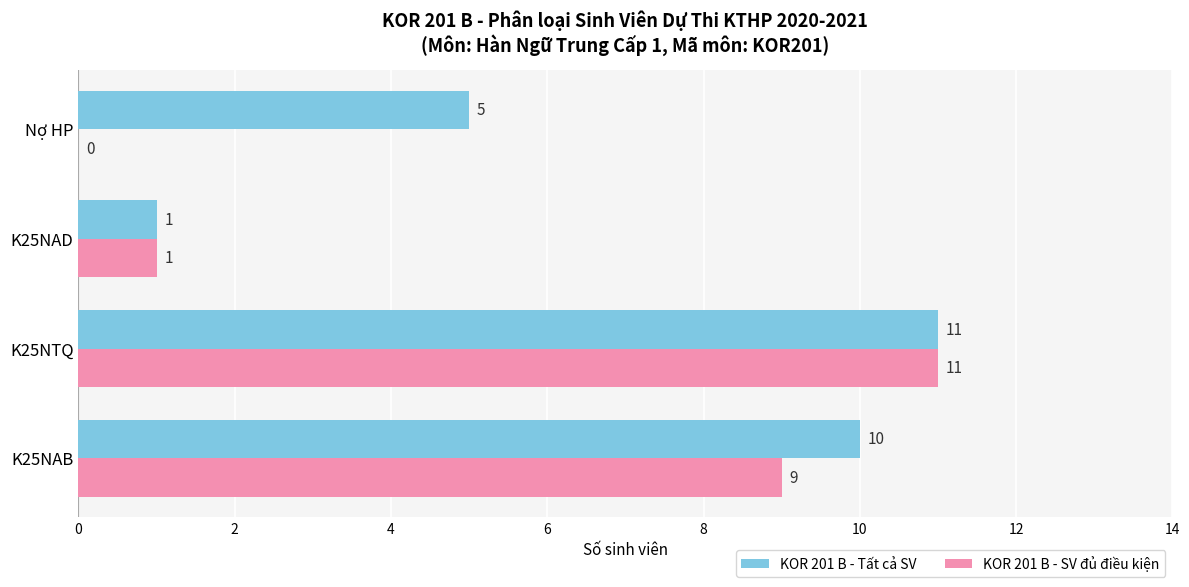

What is the sum of the KOR 201 B - Tất cả SV values at K25NTQ and Nợ HP?

16